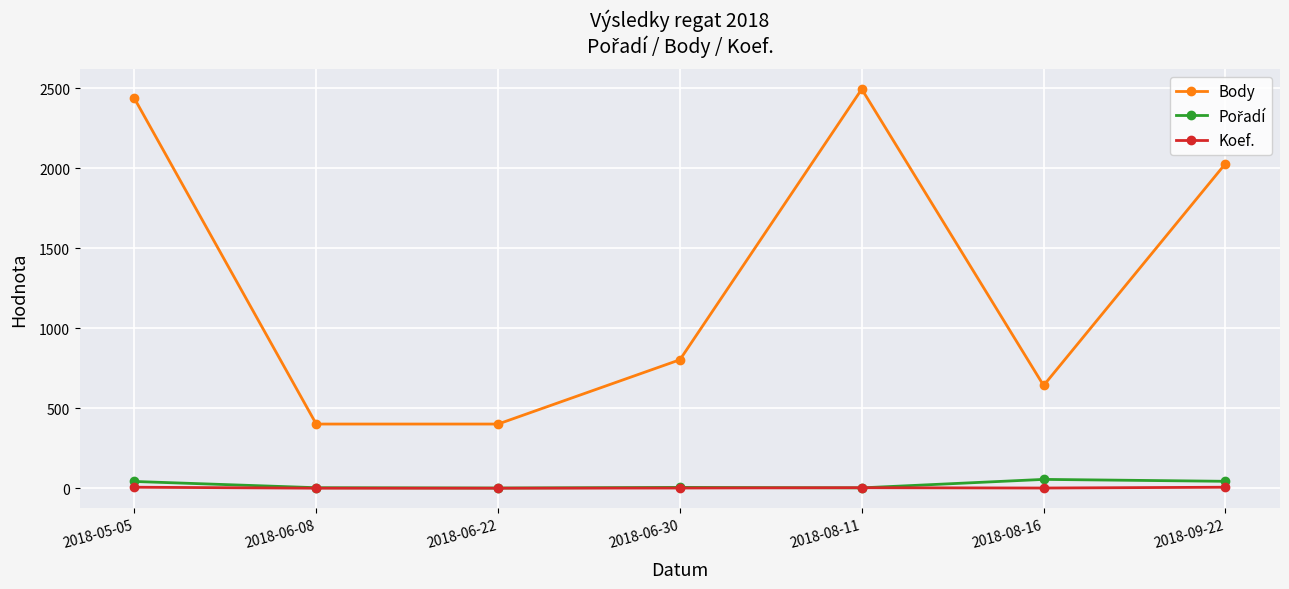

What is the average value of the Body series?

1316